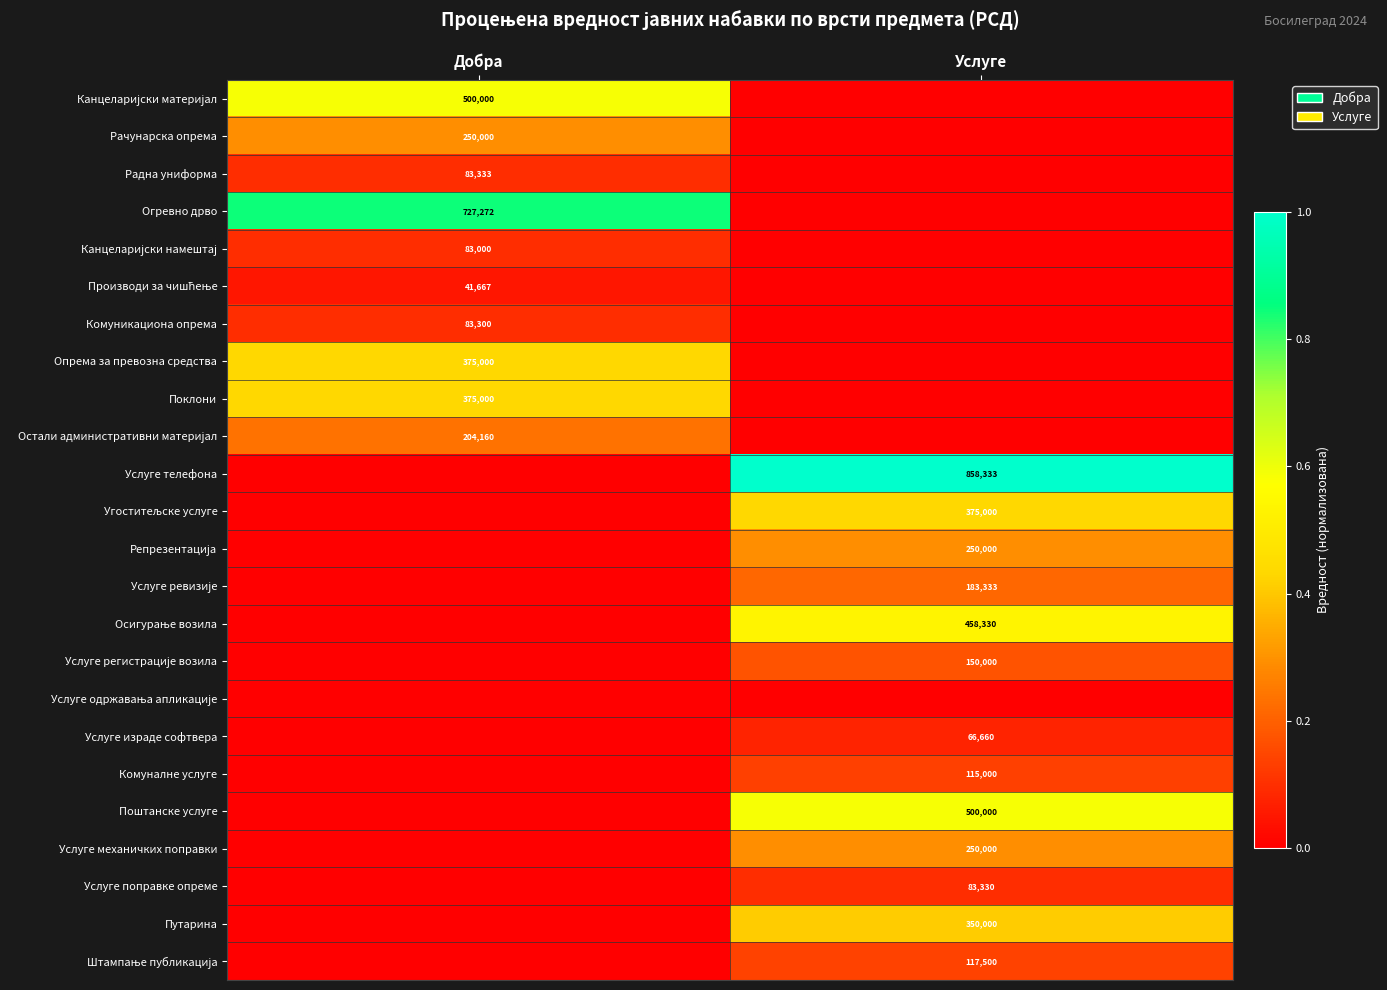

Is it true that Канцеларијски намештај equals 0.0 at Услуге?

True